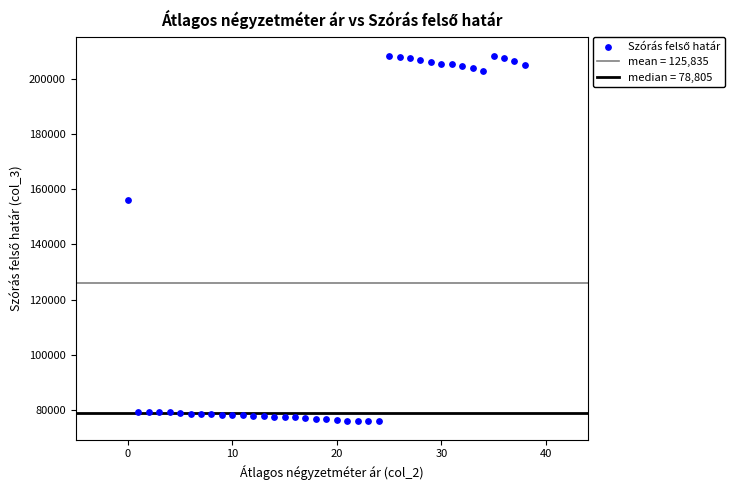

What is the range of Y values (max minus min)?

132427